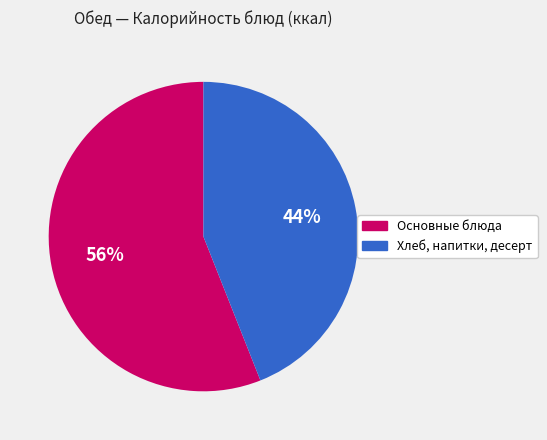

Is there a majority slice in this chart?

Yes